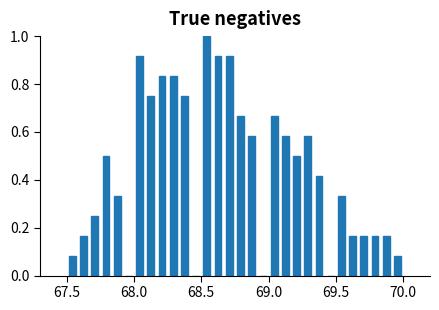

Read against the x-axis, roughly where is the centre of the tallest bar?

68.55